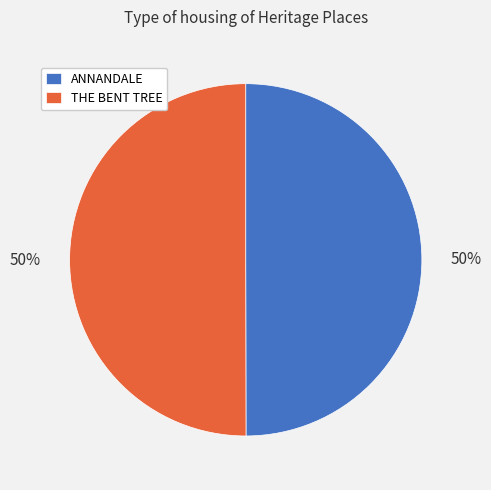

What is the ratio of the value at ANNANDALE to the value at THE BENT TREE?

1.0